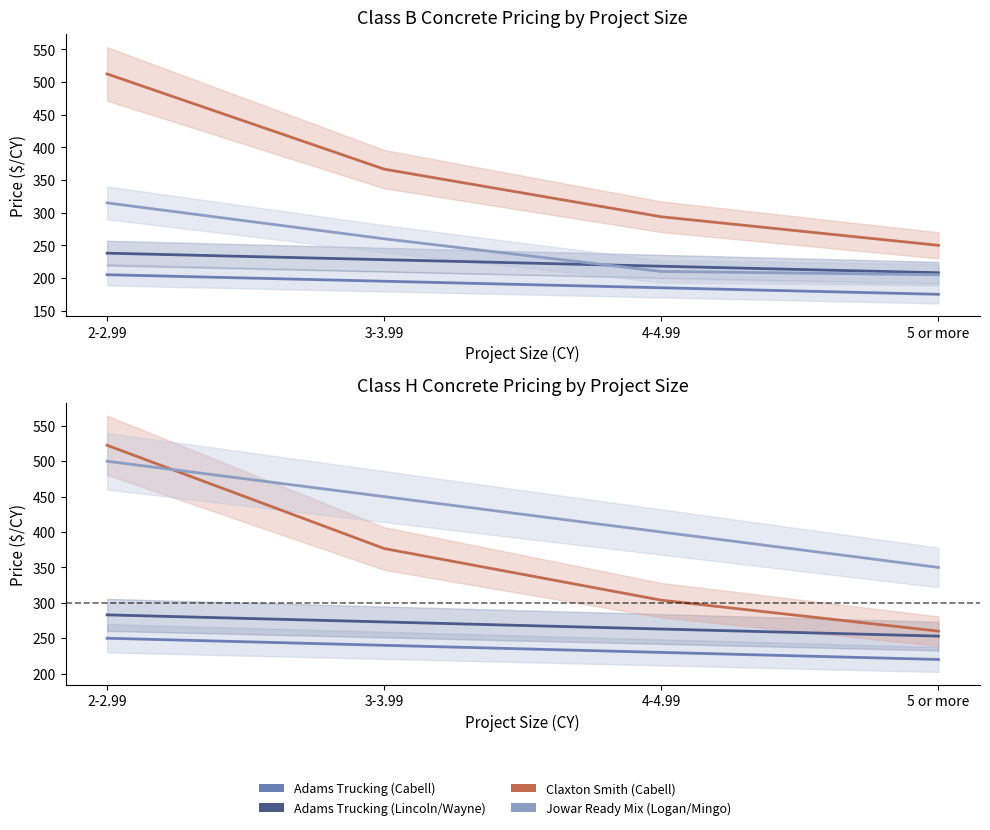

What is the average value of the Adams Trucking (Lincoln/Wayne) series?

268.0